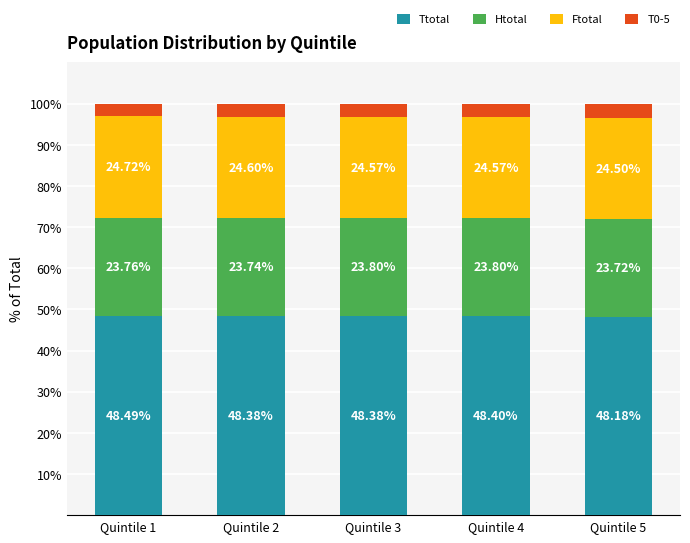

What is the total value across all series at Quintile 5?

100.0